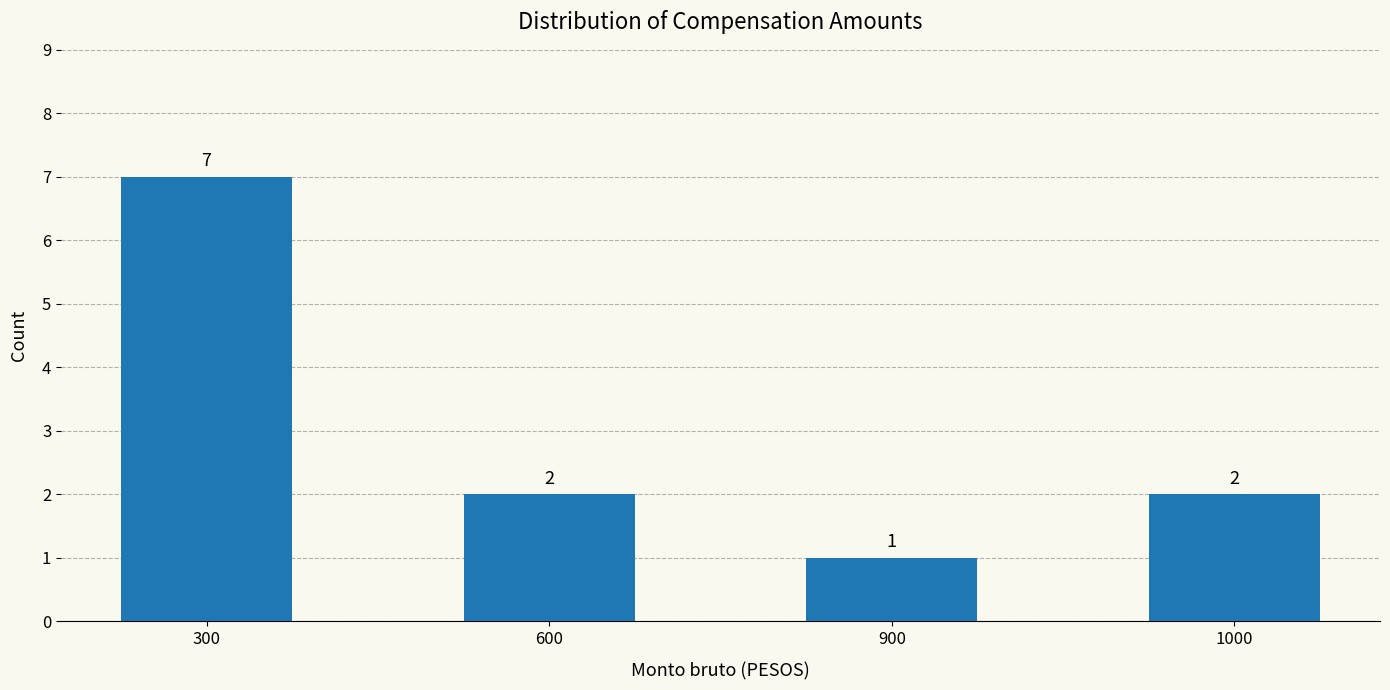

What is the change in value from 300 to 1000?

-5